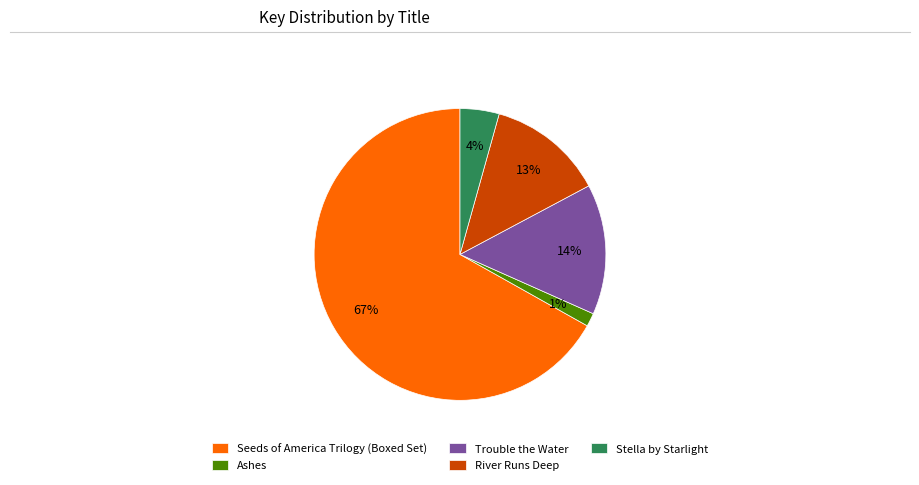

What is the largest slice in the pie chart?

Seeds of America Trilogy (Boxed Set)